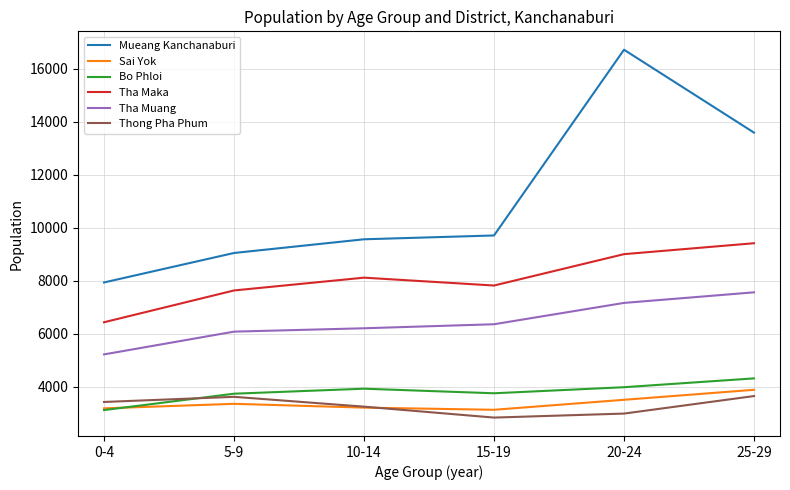

Which series has the largest total across all categories?

Mueang Kanchanaburi